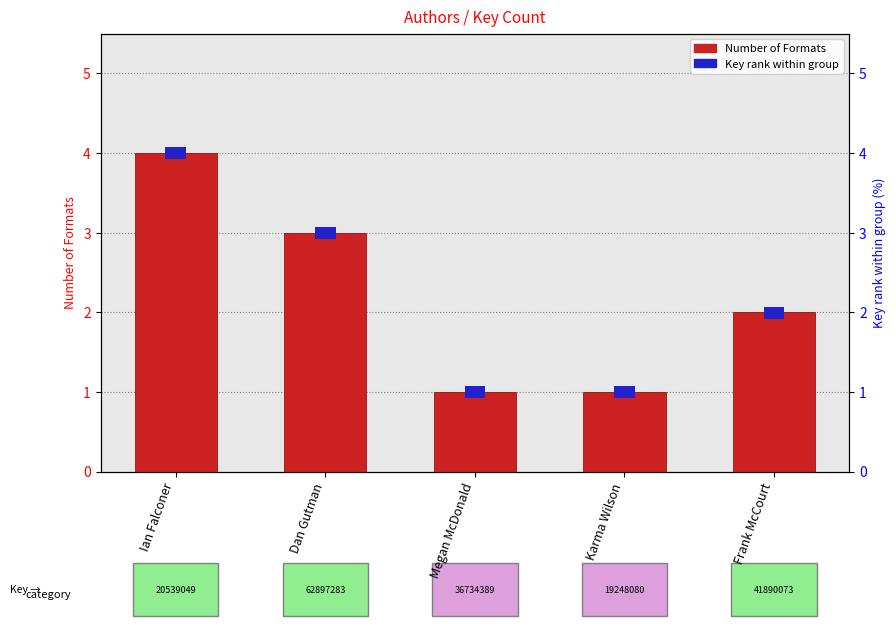

Reading left to right, list all the values displayed in this chart.

Number of Formats: Ian Falconer=4.0	Dan Gutman=3.0	Megan McDonald=1.0	Karma Wilson=1.0	Frank McCourt=2.0
Key rank within group: Ian Falconer=0.2	Dan Gutman=0.2	Megan McDonald=0.2	Karma Wilson=0.2	Frank McCourt=0.2